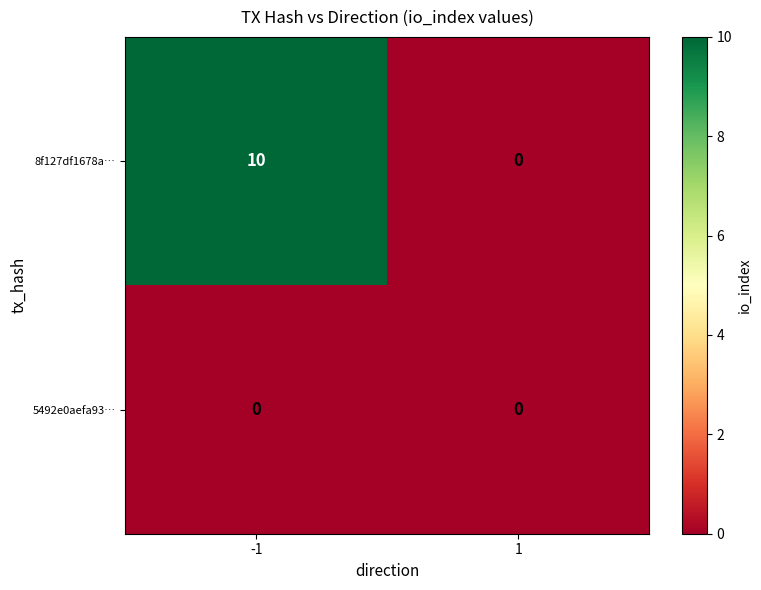

Rank the series by their maximum value, from highest to lowest.

8f127df1678a…, 5492e0aefa93…